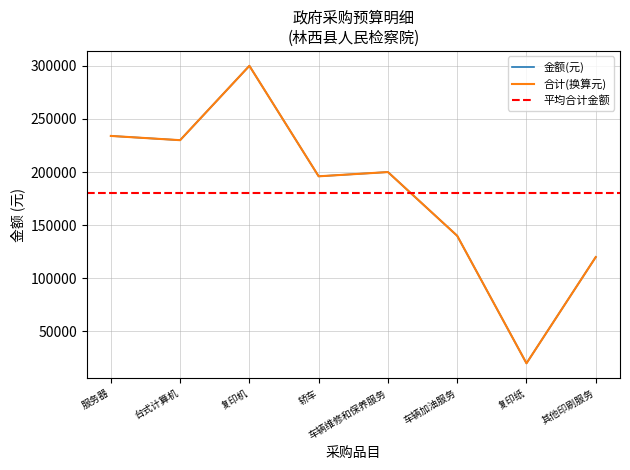

Which category has the lowest value across all series?

复印纸